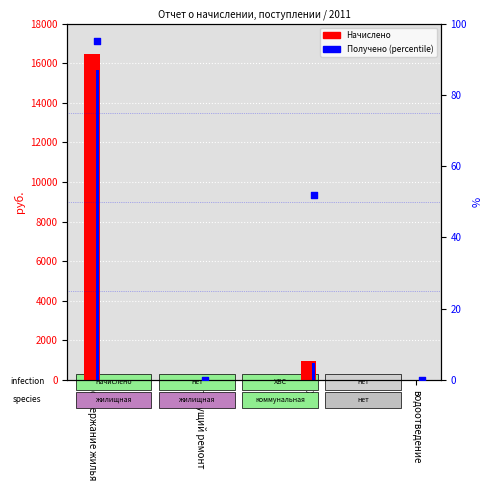

Which series reaches the minimum Y coordinate?

Начислено